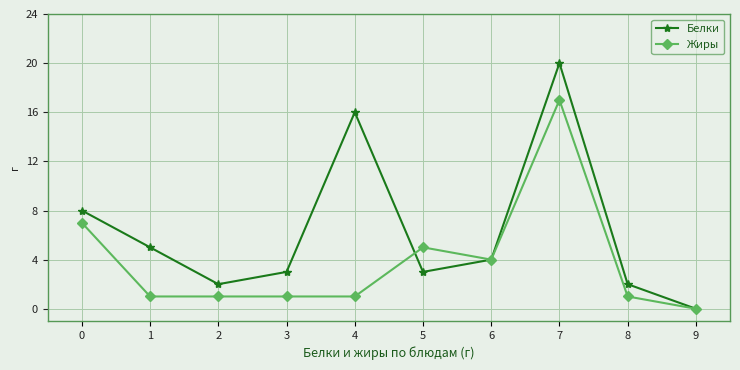

Where do Белки and Жиры first cross each other?

4 and 5